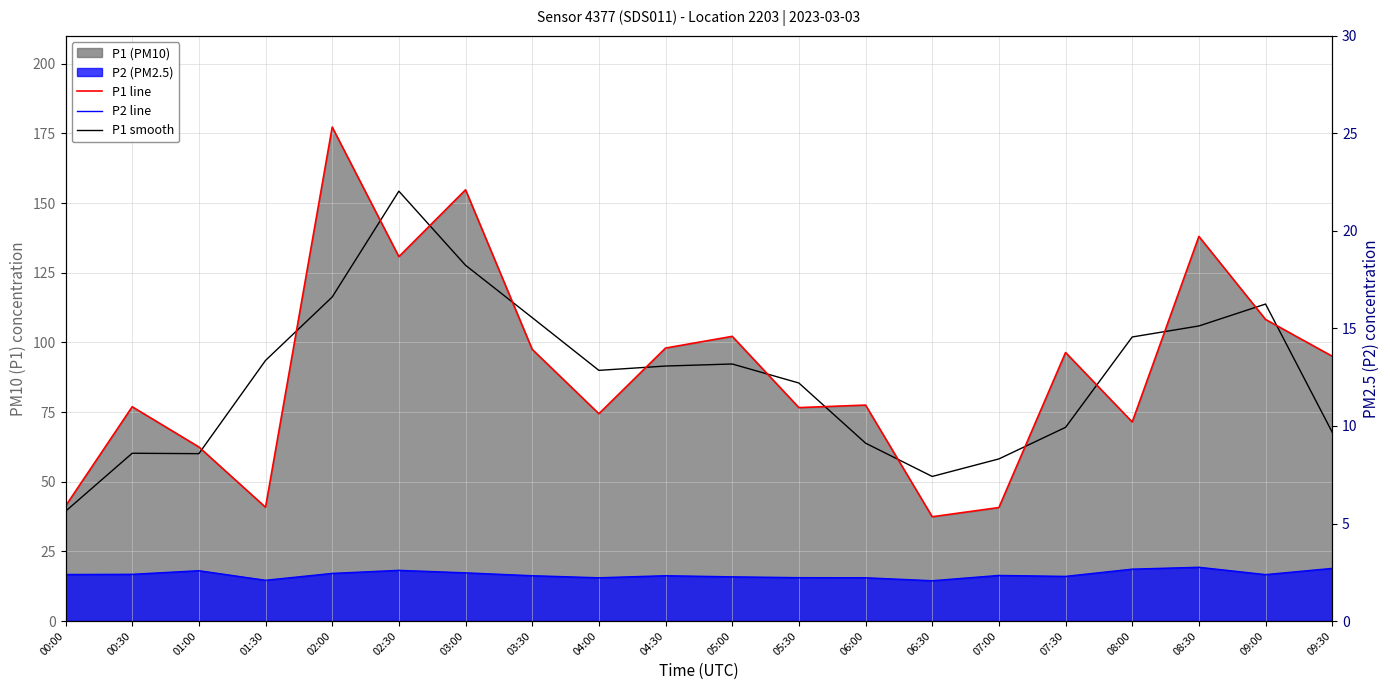

Rank the series at 06:00 from lowest to highest value.

P2 line, P2 axis ref, P1 smooth, P1 line